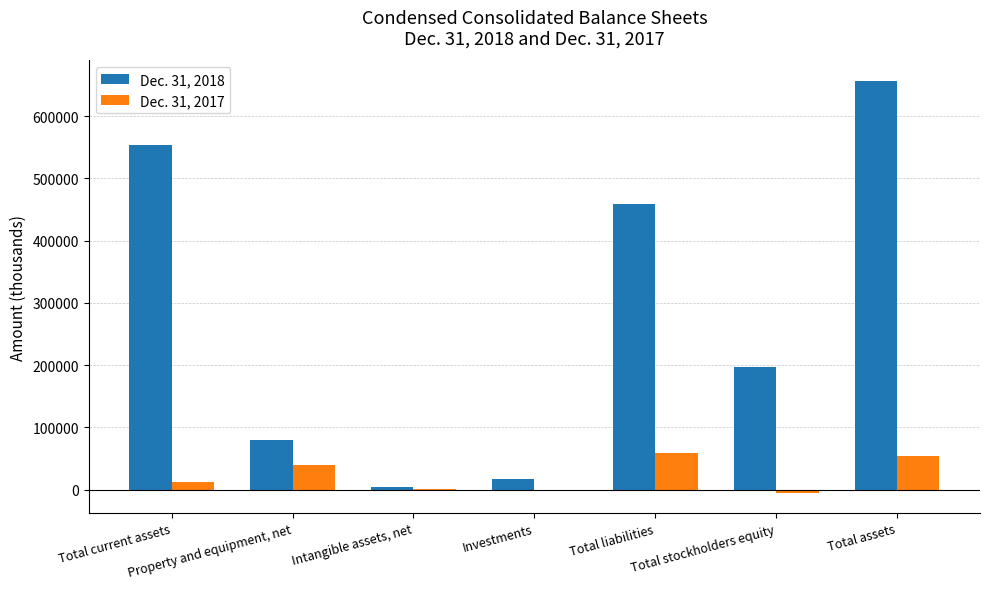

Count the number of data series in this chart.

2